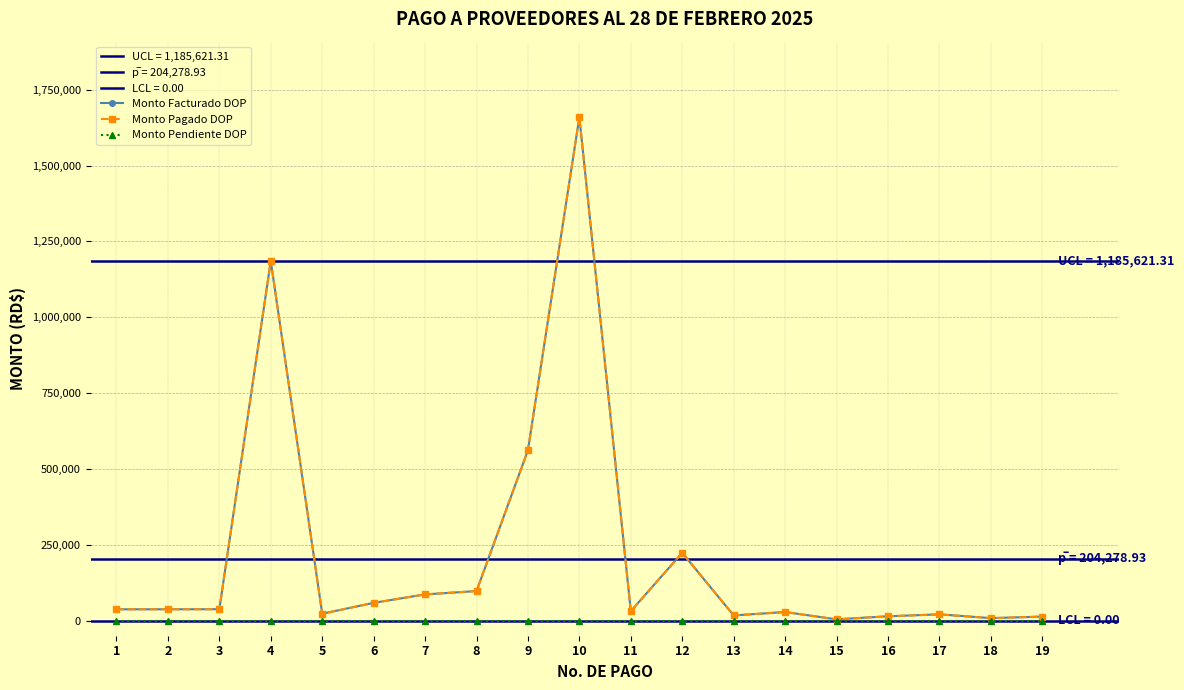

True or false: Monto Pendiente DOP and Monto Pagado DOP intersect in this chart.

False